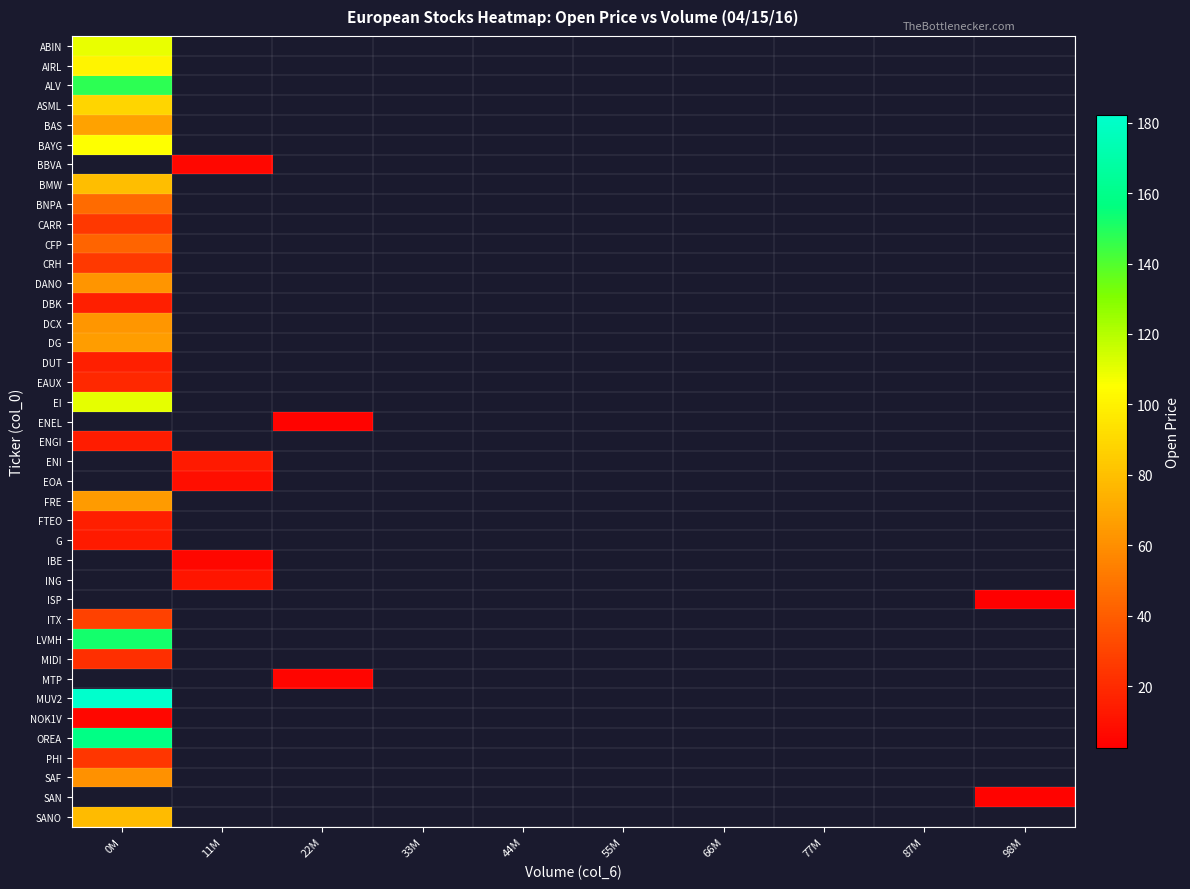

At how many categories does at least one series exceed 173?

1